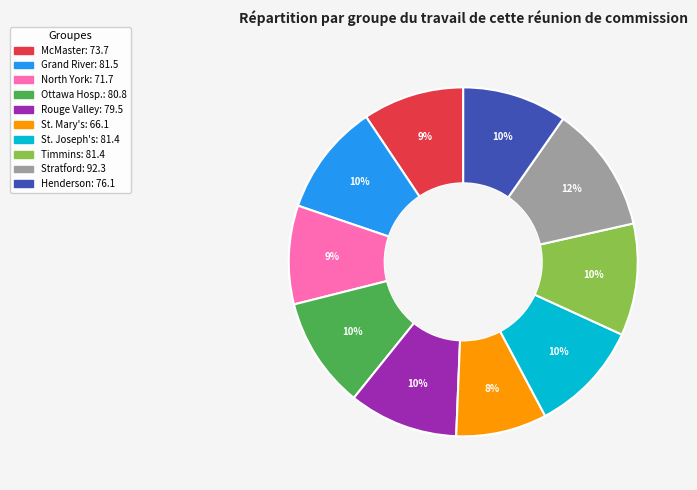

To the nearest percent, what is the average slice percentage?

10%